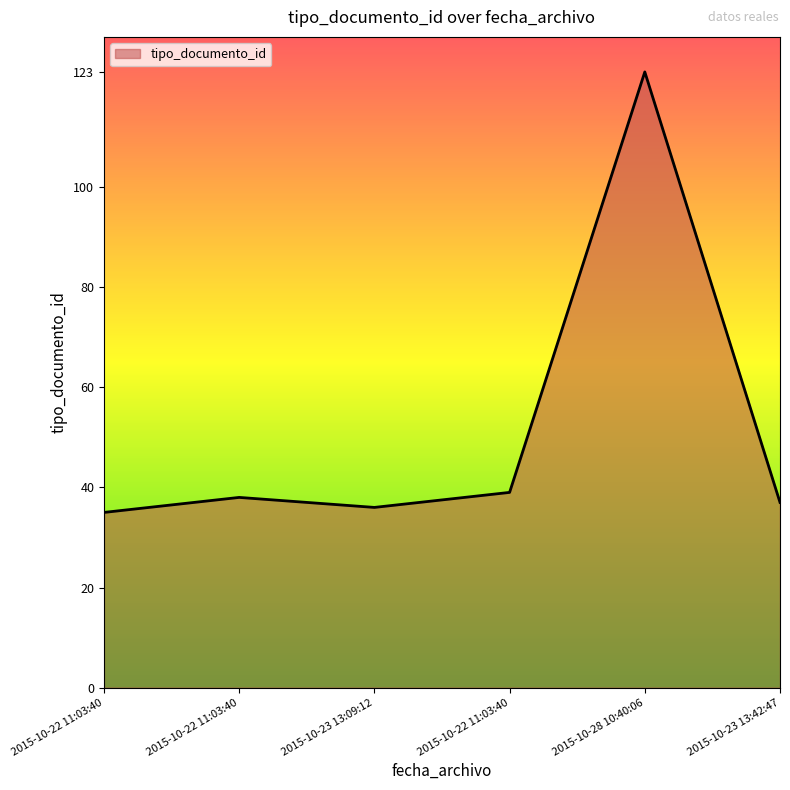

How many series are shown in this chart?

1